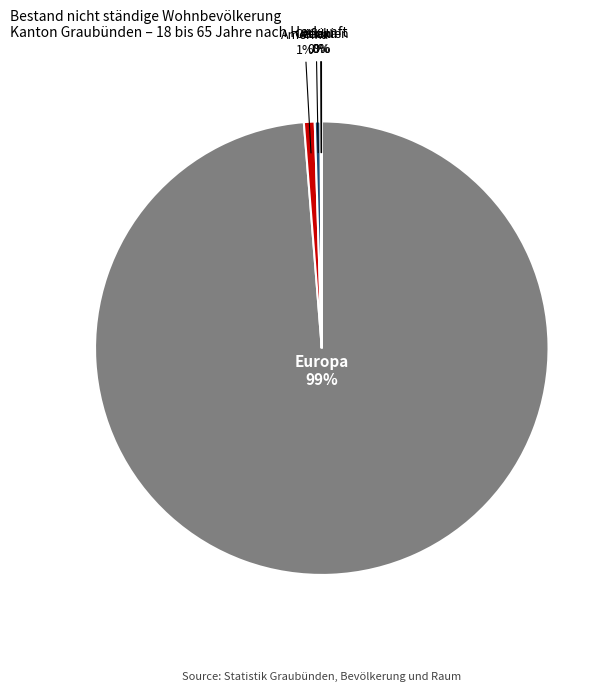

Is there any slice that represents more than half of the pie?

Yes